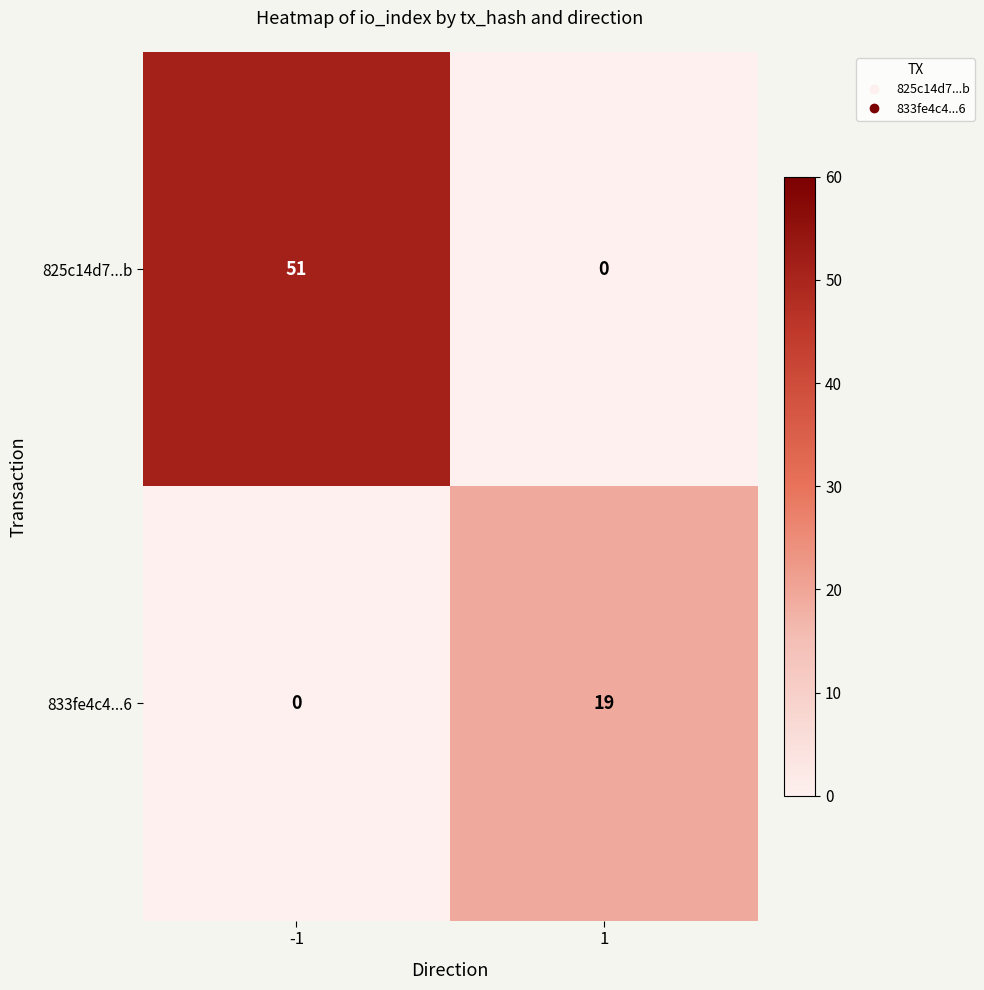

Read the 825c14d7...b value at -1.

51